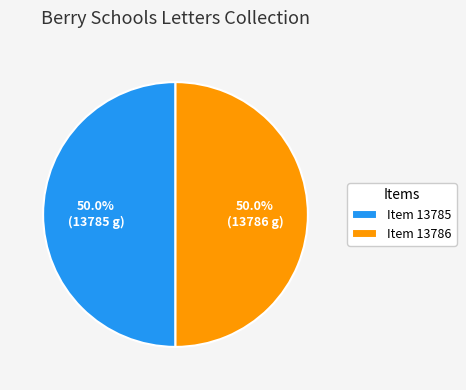

What portion of the pie excludes Item 13786?

50.0%